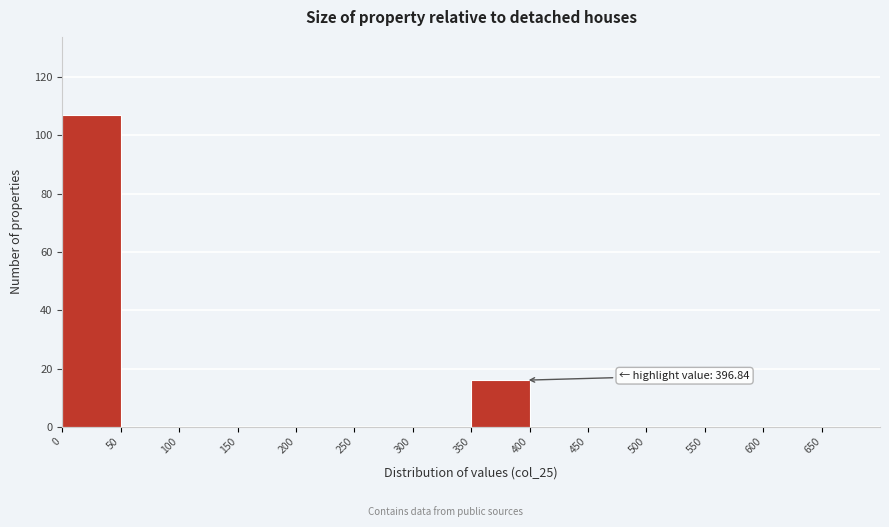

Which range on the x-axis has the tallest bar?

0 to 50